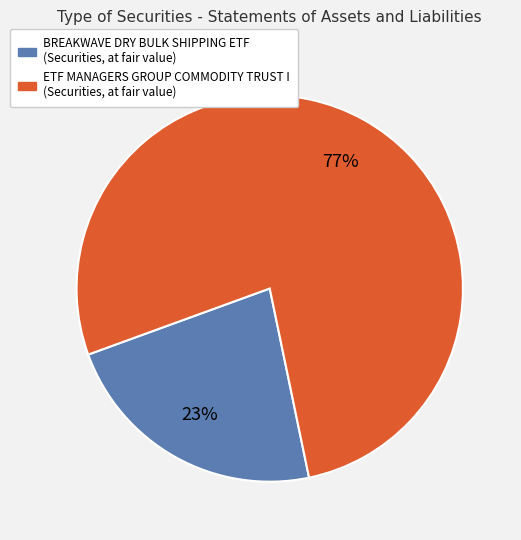

To the nearest percent, what portion does BREAKWAVE DRY BULK SHIPPING ETF (Securities, at fair value) represent?

23%